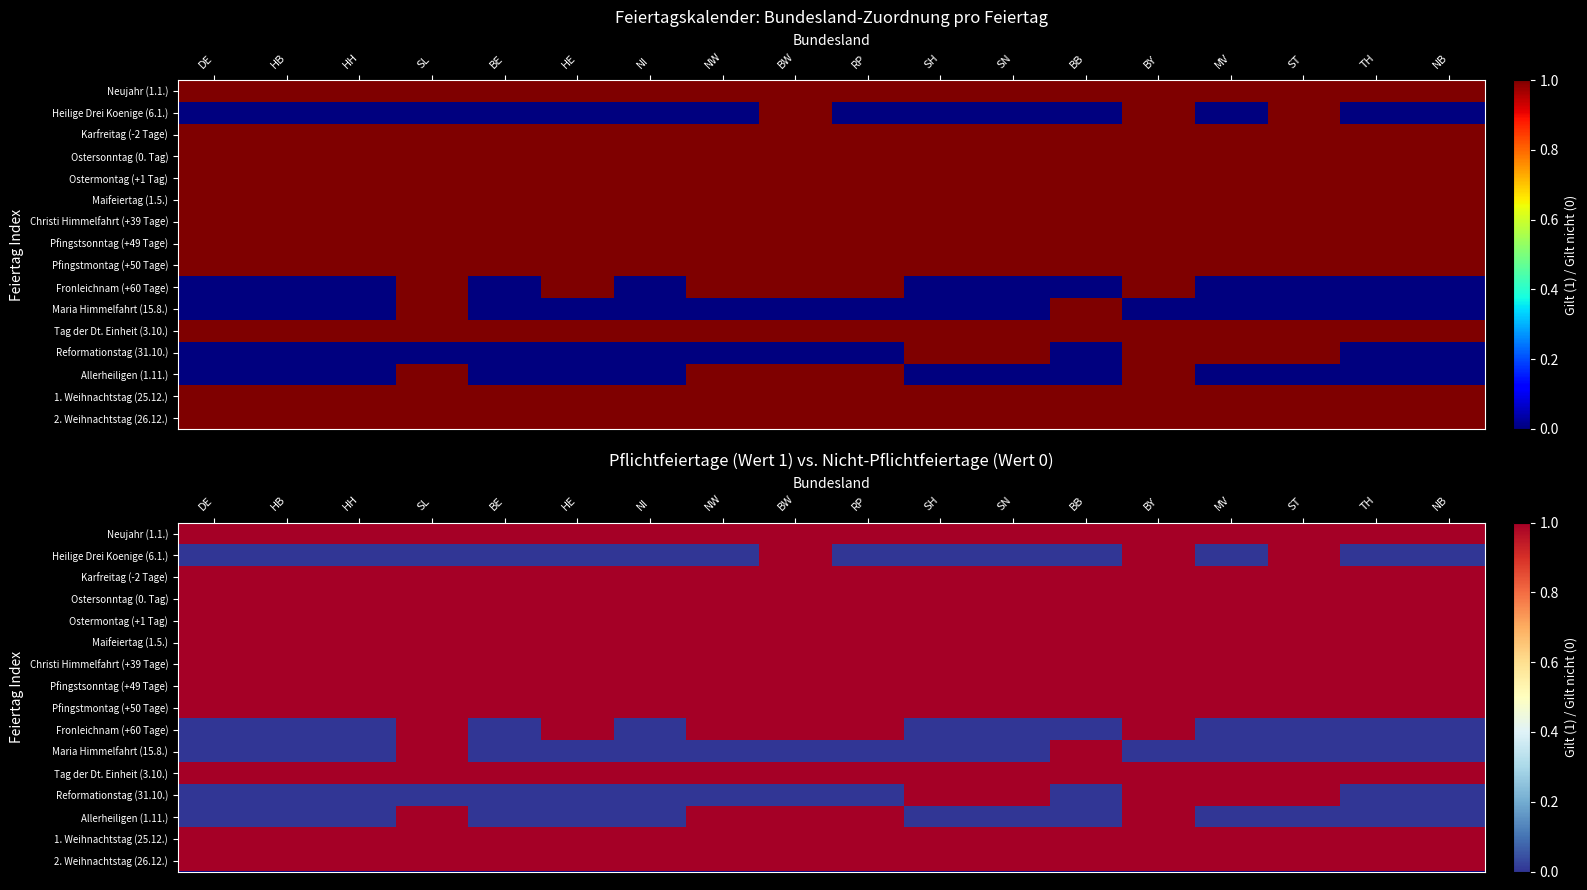

What is the average value of the Neujahr (1.1.) series?

1